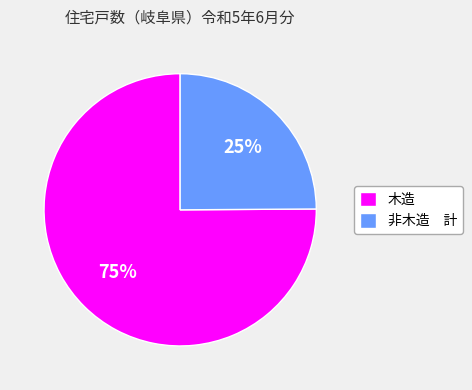

Rank the categories by value from highest to lowest.

木造, 非木造 計